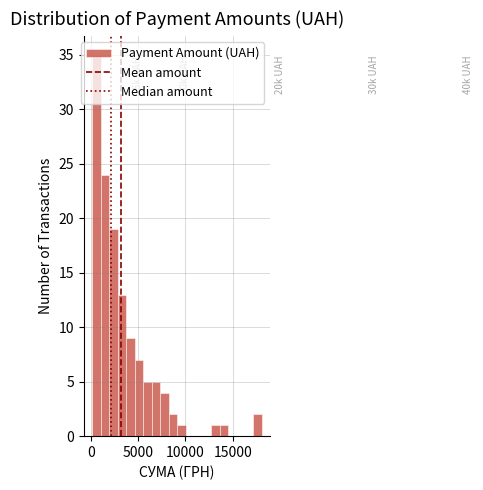

Around what value on the x-axis is the tallest bar? Give the approximate position of its centre, as read against the axis.

500